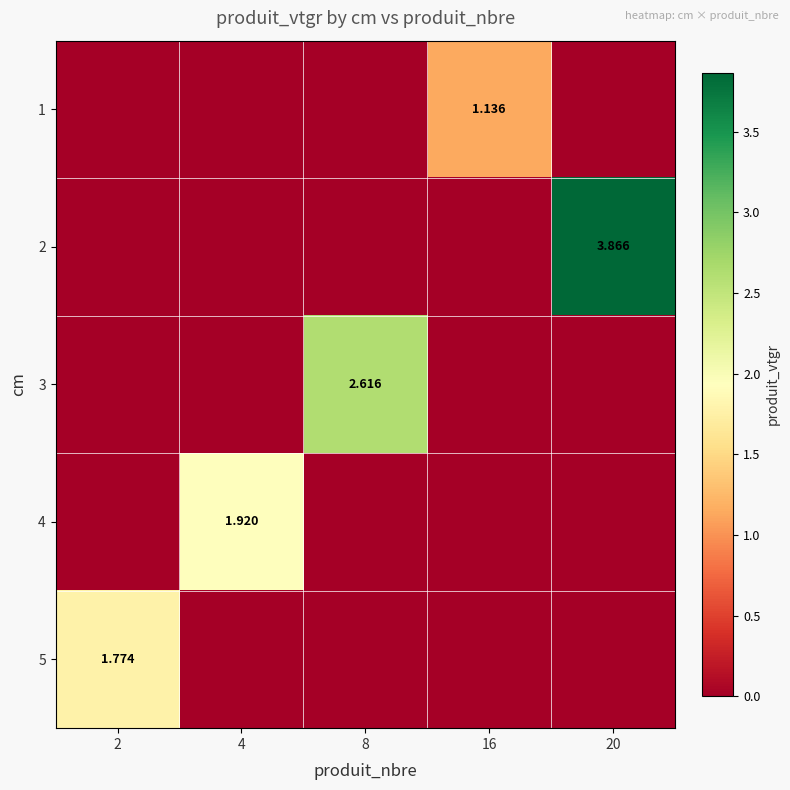

Is it true that 2 equals 3.9 at 20?

True